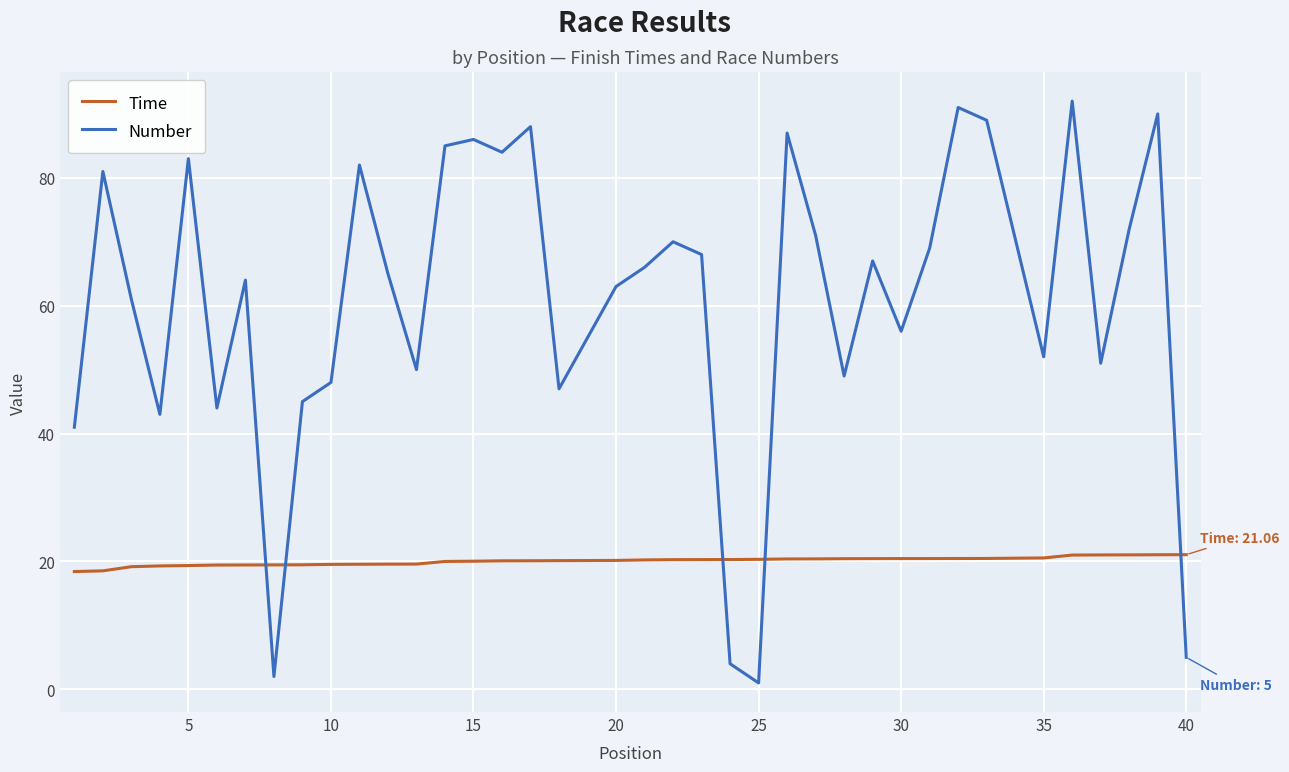

How many times do Number and Time cross each other?

5